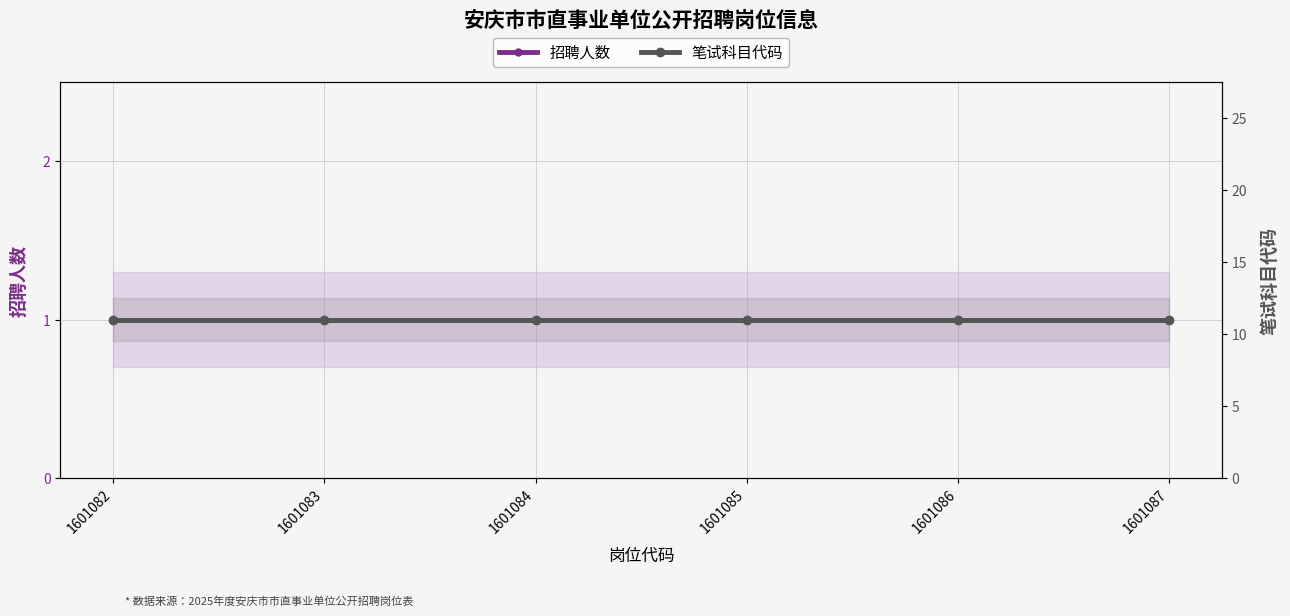

Is it true that 笔试科目代码 equals 17 at 1601087?

False